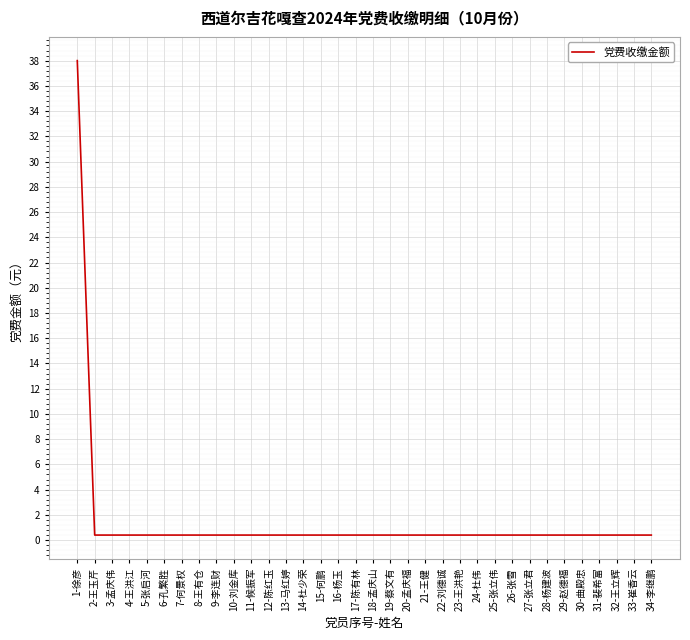

What is the maximum value shown in the chart?

38.0